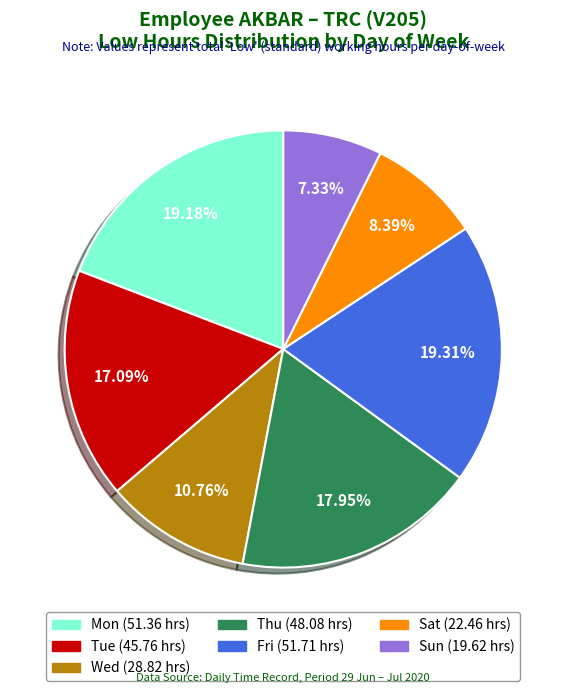

Is there a majority slice in this chart?

No